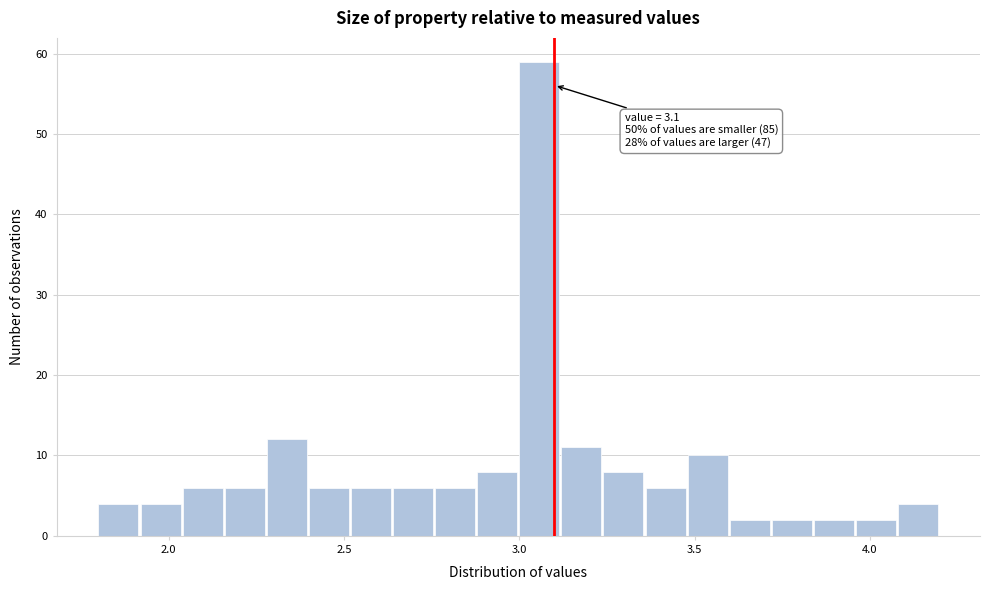

Read against the x-axis, roughly where is the centre of the tallest bar?

3.05